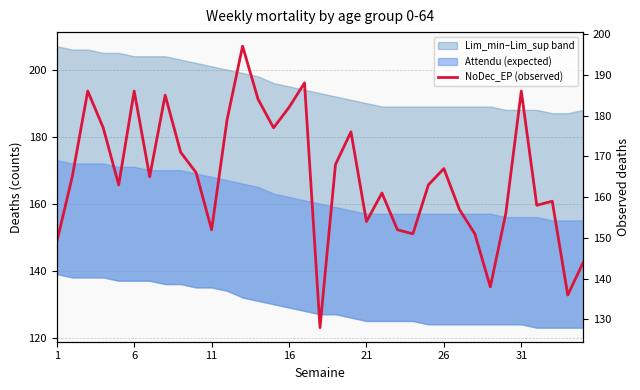

Reading left to right, extract all data points from this chart.

149	165	186	177	163	186	165	185	171	166	152	179	197	184	177	182	188	128	168	176	154	161	152	151	163	167	157	151	138	156	186	158	159	136	144